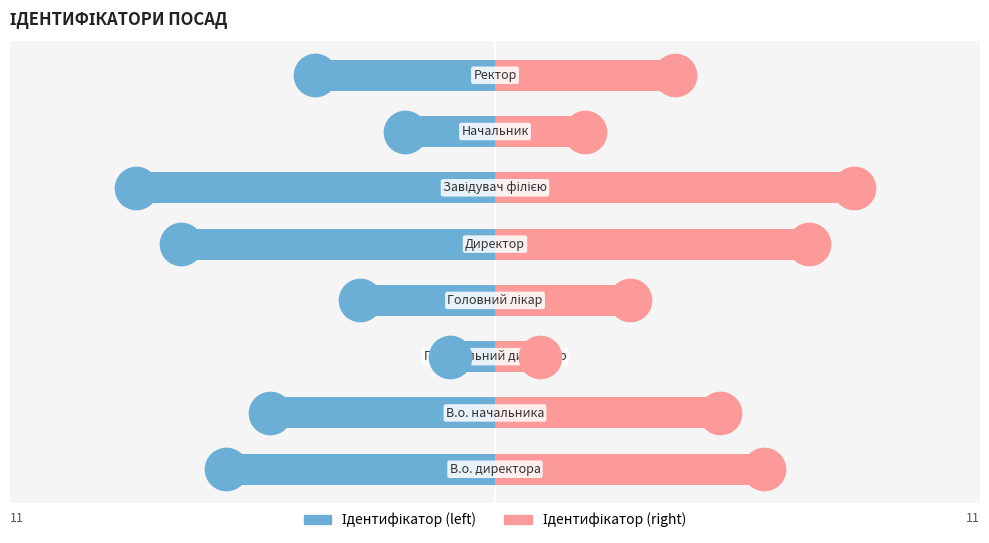

Is the value of Ідентифікатор (right) at 0 greater than the value of Ідентифікатор (left) at 3?

Yes